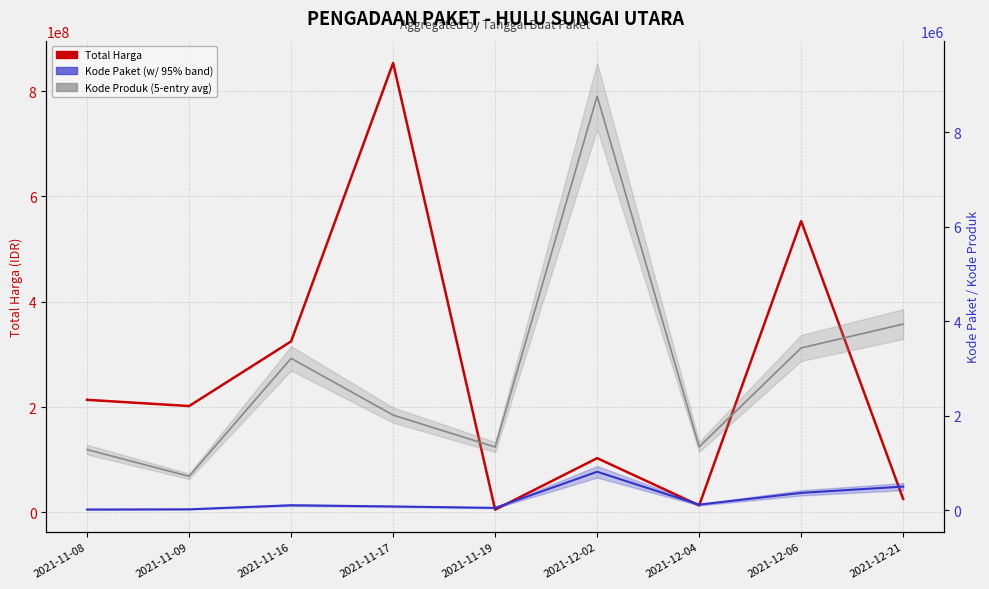

Rank the series by their maximum value, from highest to lowest.

Total Harga, Kode Produk (5-entry average), Kode Paket (regional expectation)